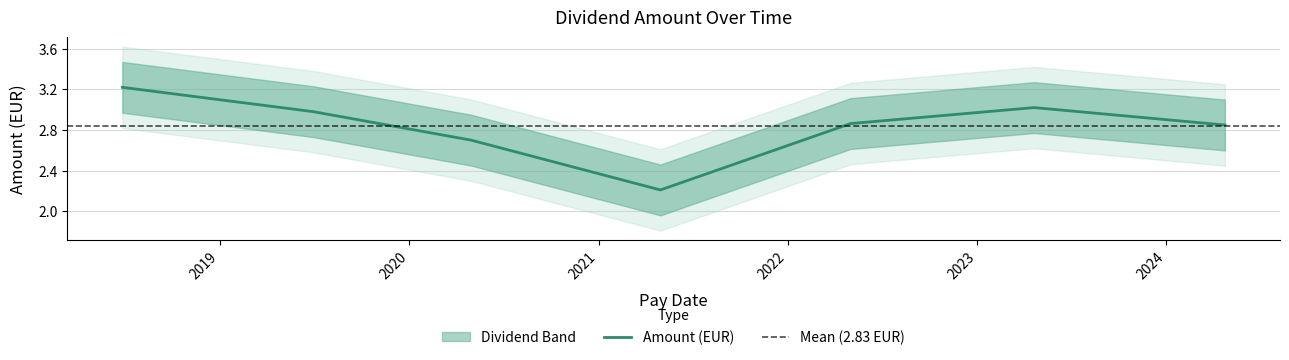

Reading left to right, what are all the values shown in this chart?

2018-06-27=3.2	2019-07-01=3.0	2020-04-30=2.7	2021-04-30=2.2	2022-05-02=2.9	2023-04-21=3.0	2024-04-23=2.8